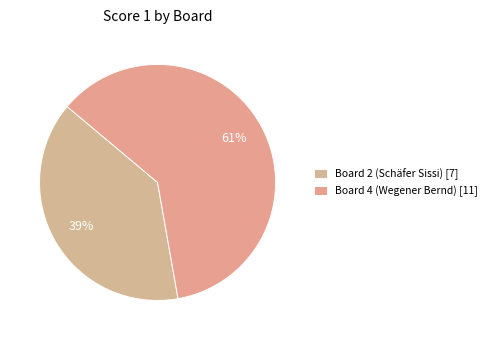

Rank the categories by value from lowest to highest.

Board 2 (Schäfer Sissi) [7], Board 4 (Wegener Bernd) [11]